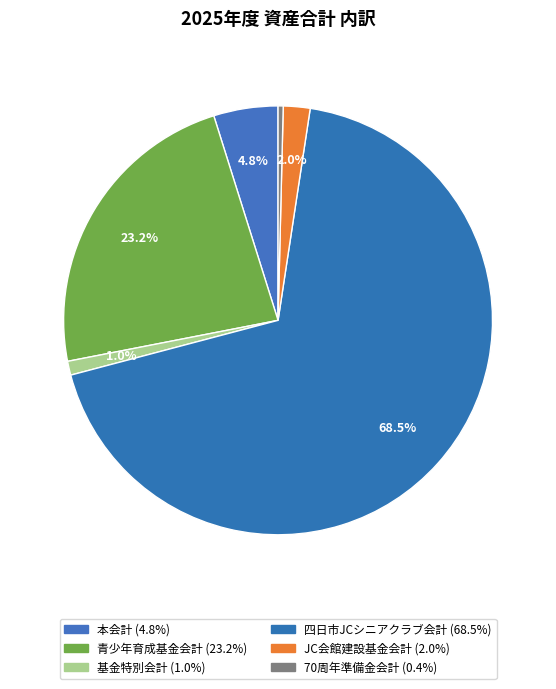

Combined, what portion of the pie is 本会計 and JC会館建設基金会計?

6.9%